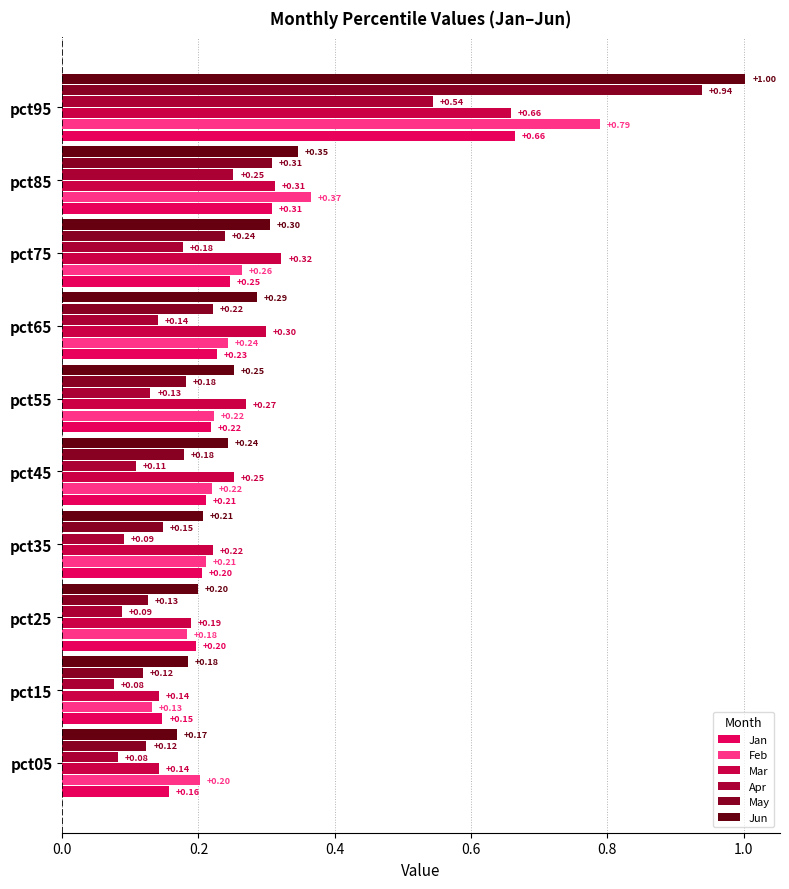

Reading left to right, list all the values displayed in this chart.

Jan: 0.2	0.1	0.2	0.2	0.2	0.2	0.2	0.2	0.3	0.7
Feb: 0.2	0.1	0.2	0.2	0.2	0.2	0.2	0.3	0.4	0.8
Mar: 0.1	0.1	0.2	0.2	0.3	0.3	0.3	0.3	0.3	0.7
Apr: 0.1	0.1	0.1	0.1	0.1	0.1	0.1	0.2	0.3	0.5
May: 0.1	0.1	0.1	0.1	0.2	0.2	0.2	0.2	0.3	0.9
Jun: 0.2	0.2	0.2	0.2	0.2	0.3	0.3	0.3	0.3	1.0